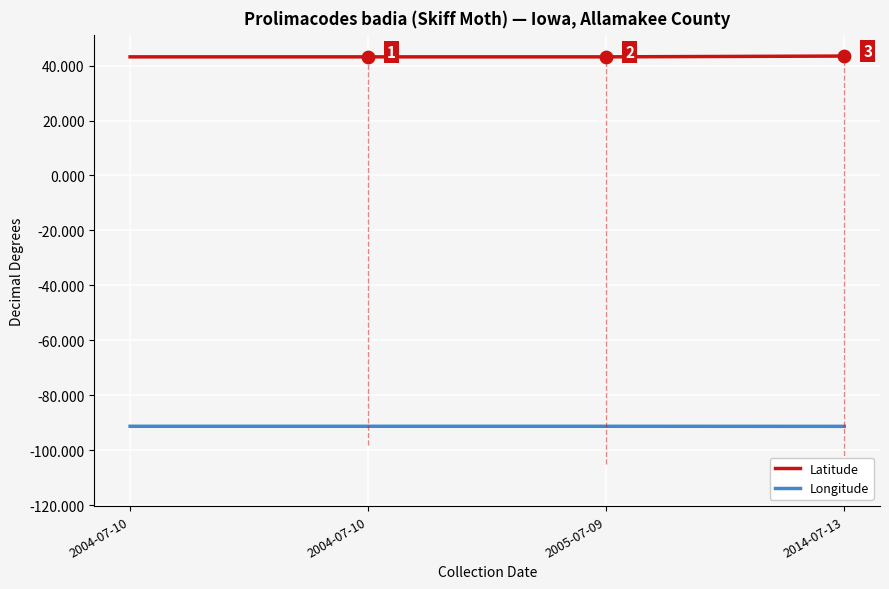

Is the value of Latitude at 2005-07-09 greater than the value of Longitude at 2005-07-09?

Yes